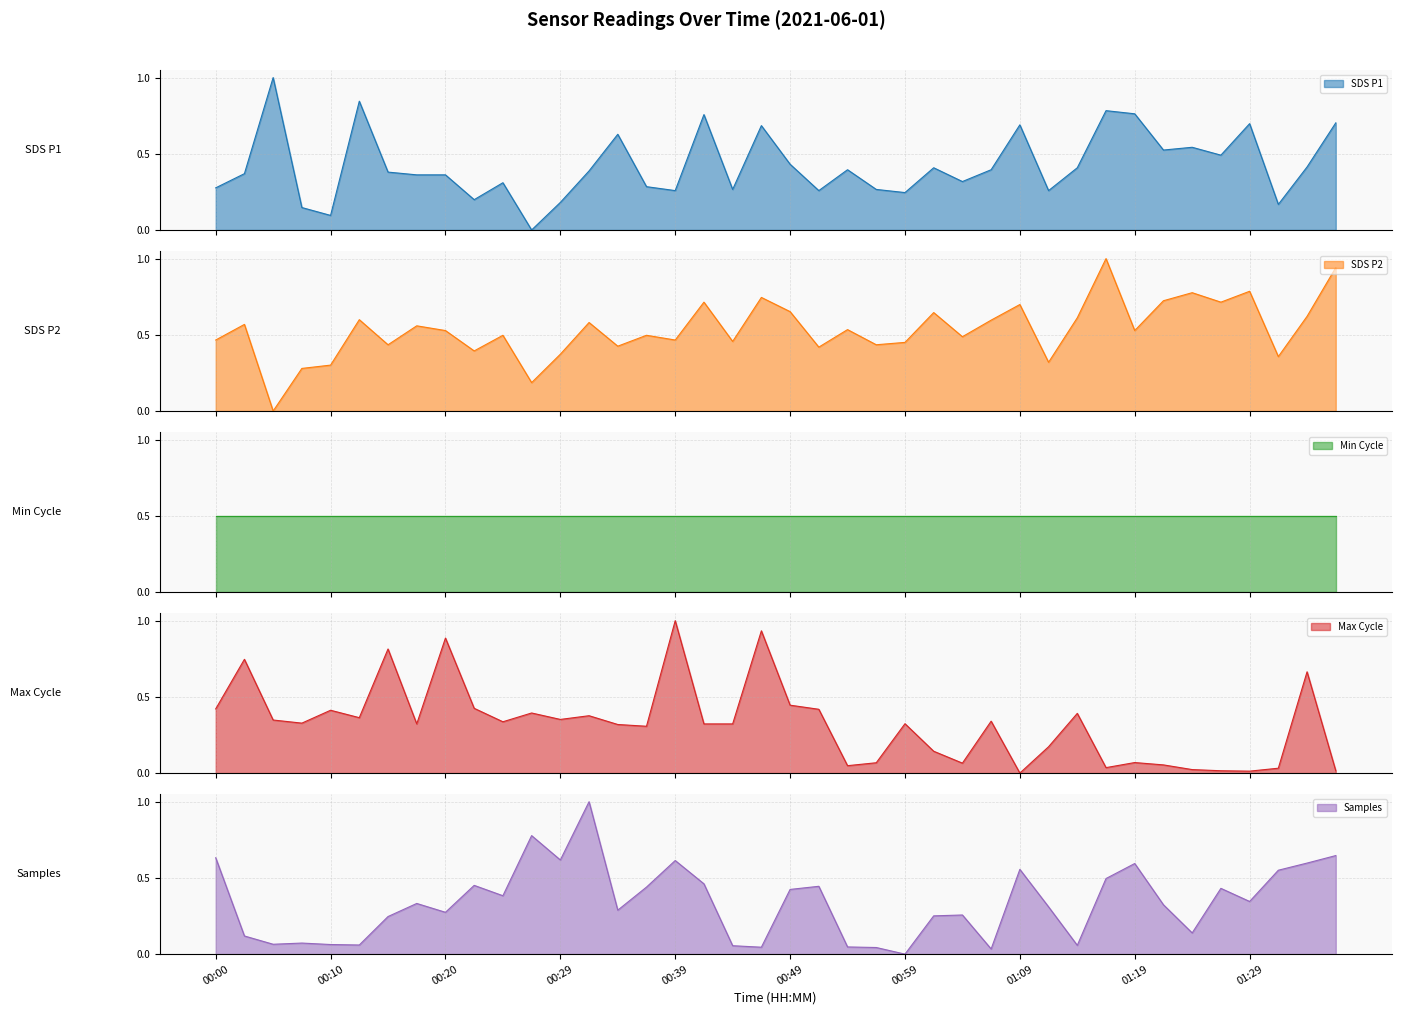

Is it true that Samples equals 0.0 at 00:59?

True